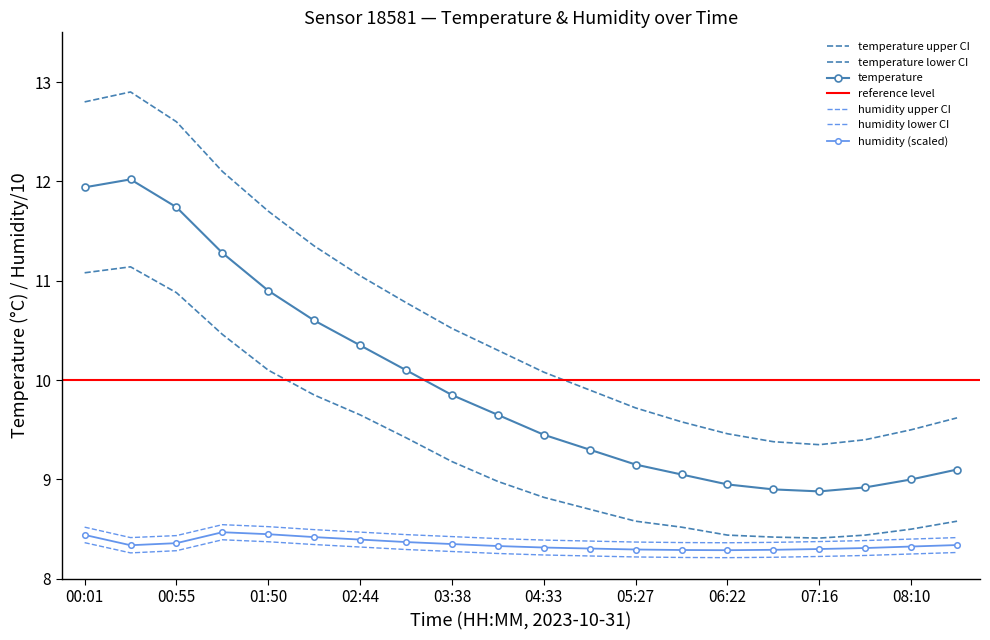

What is the approximate value of lower_bound at 03:38?

9.2